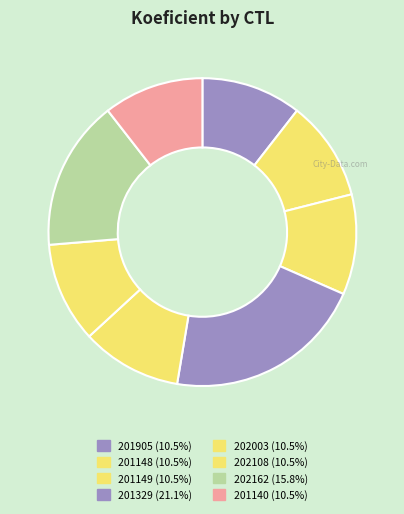

To the nearest percent, what portion does 201140 represent?

11%